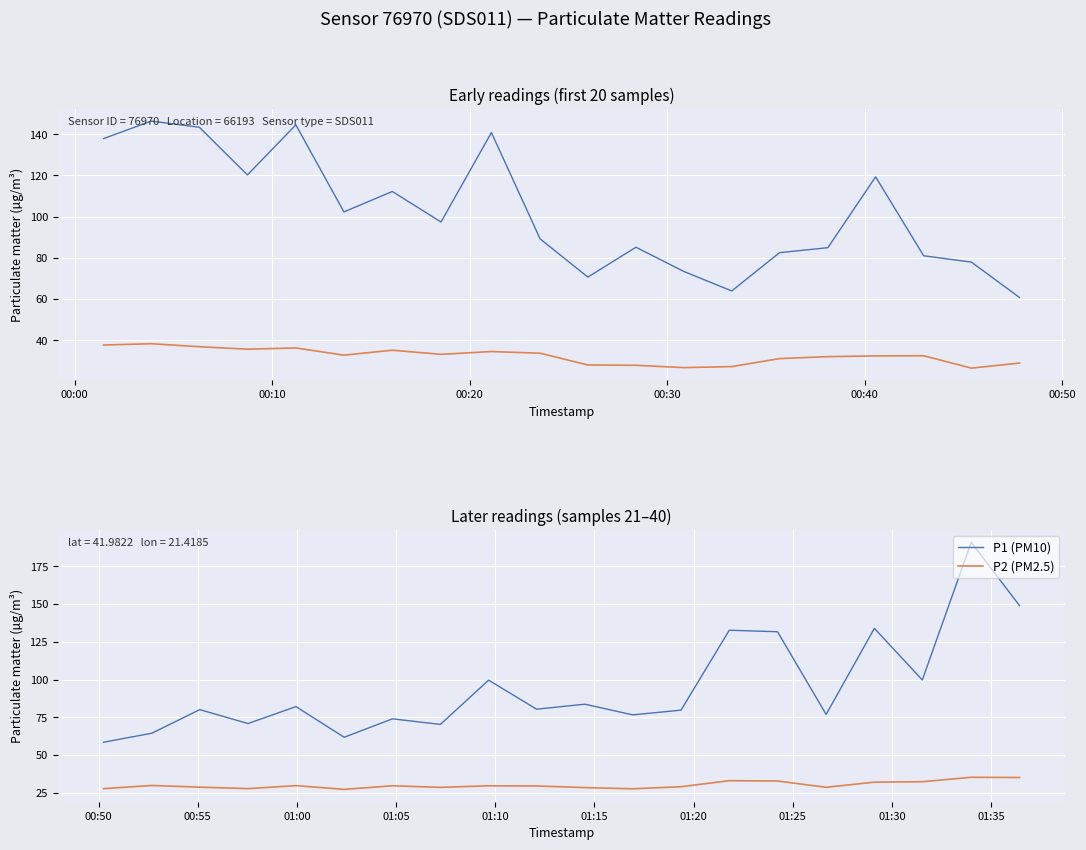

How many data points does each series have?

20